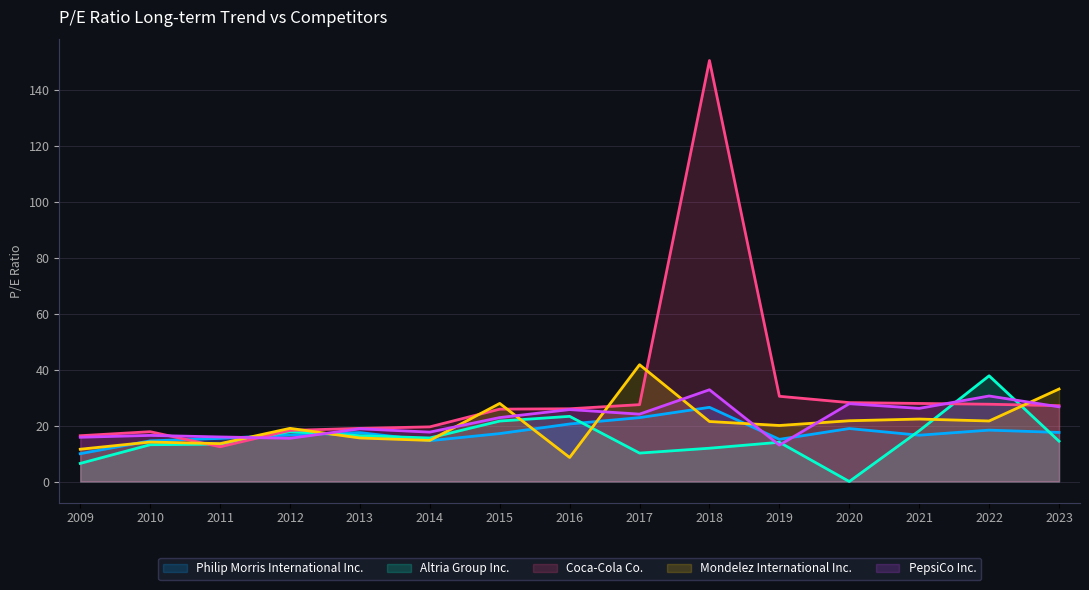

Between 2017 and 2023, which series saw the biggest shift?

Mondelez International Inc.